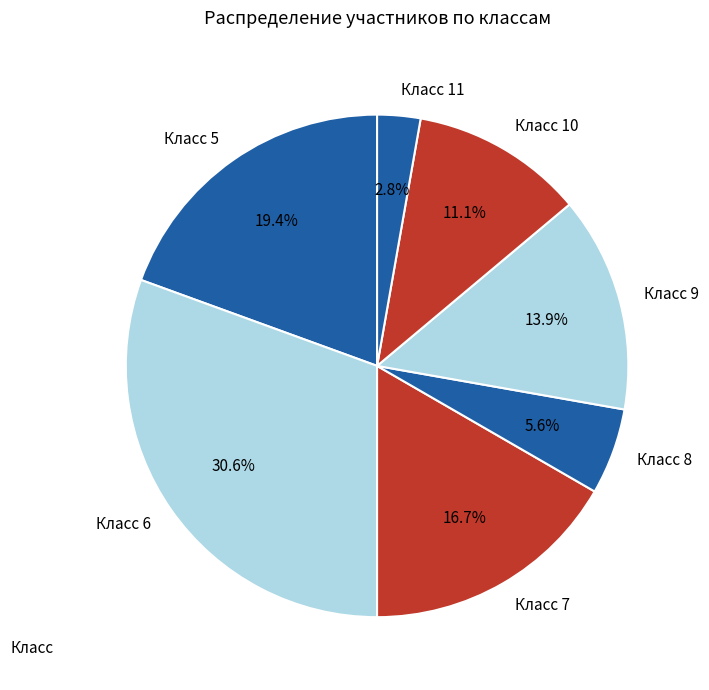

Is there a majority slice in this chart?

No